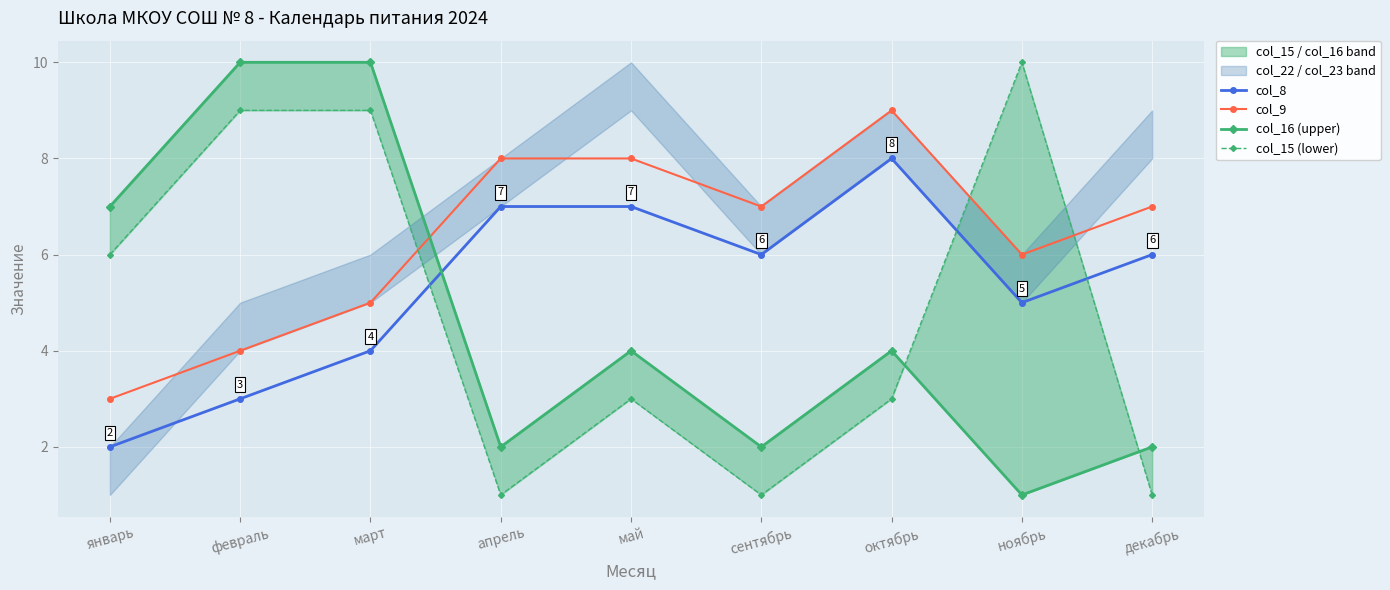

At how many categories does at least one series exceed 5?

9